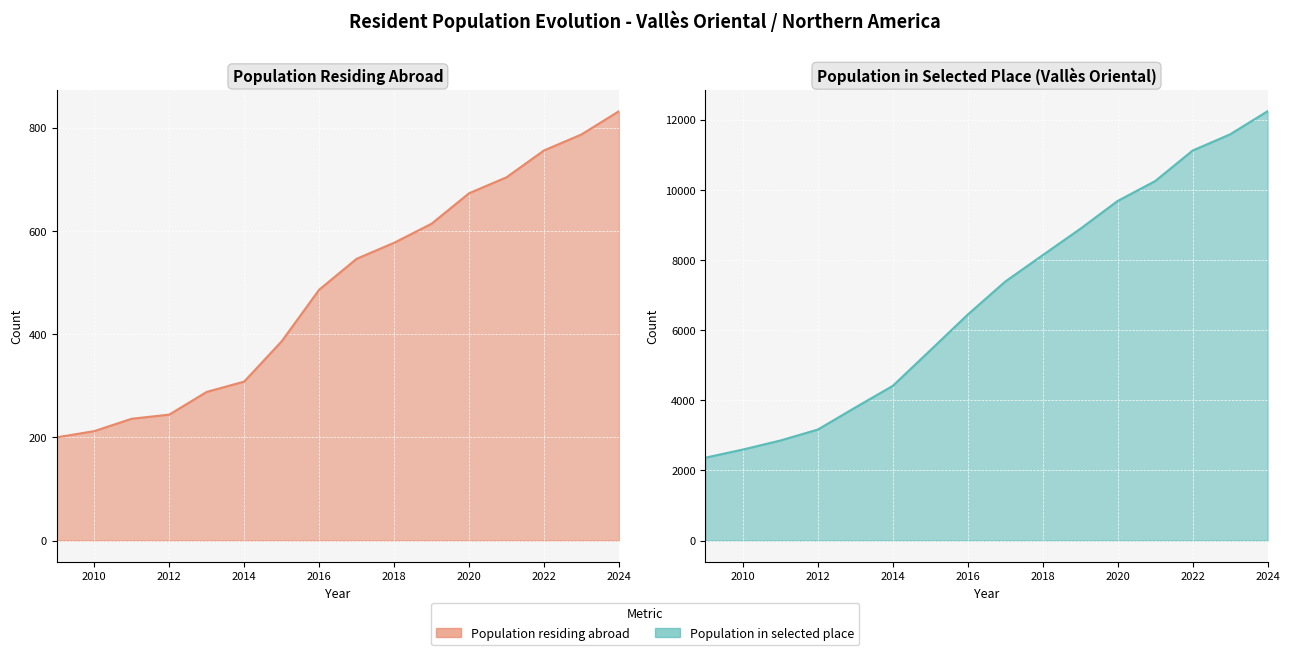

At how many categories does at least one series exceed 1445?

16